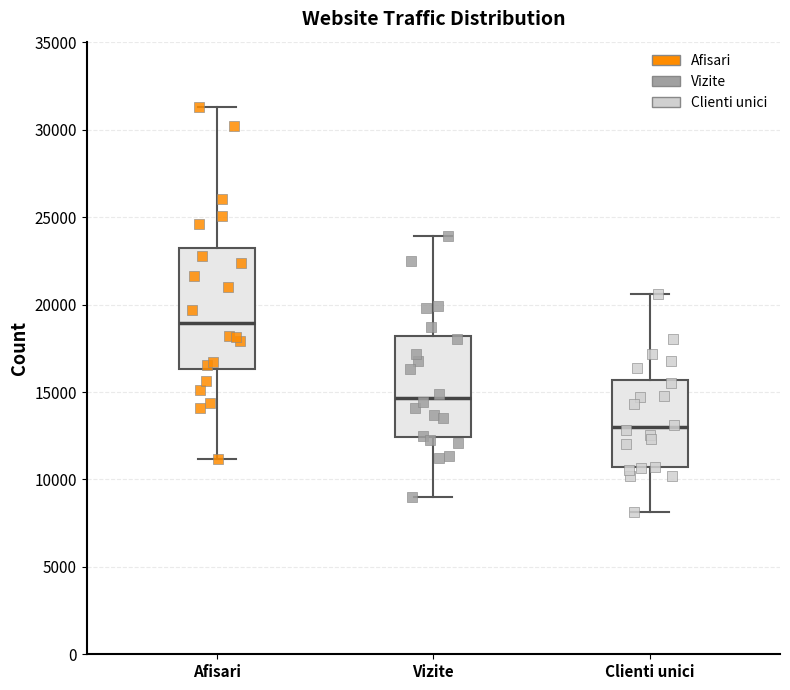

Reading left to right, transcribe this box plot: for each box, give where its median line is, the range the box spans, and where its two whiskers end, as read against the y-axis. The values are not printed on the chart, so give them approximately, as read against the axis.

Afisari: median 19000, box 16500 to 23000, whiskers 11000 to 31500
Vizite: median 14500, box 12500 to 18000, whiskers 9000 to 24000
Clienti unici: median 13000, box 10500 to 15500, whiskers 8000 to 20500